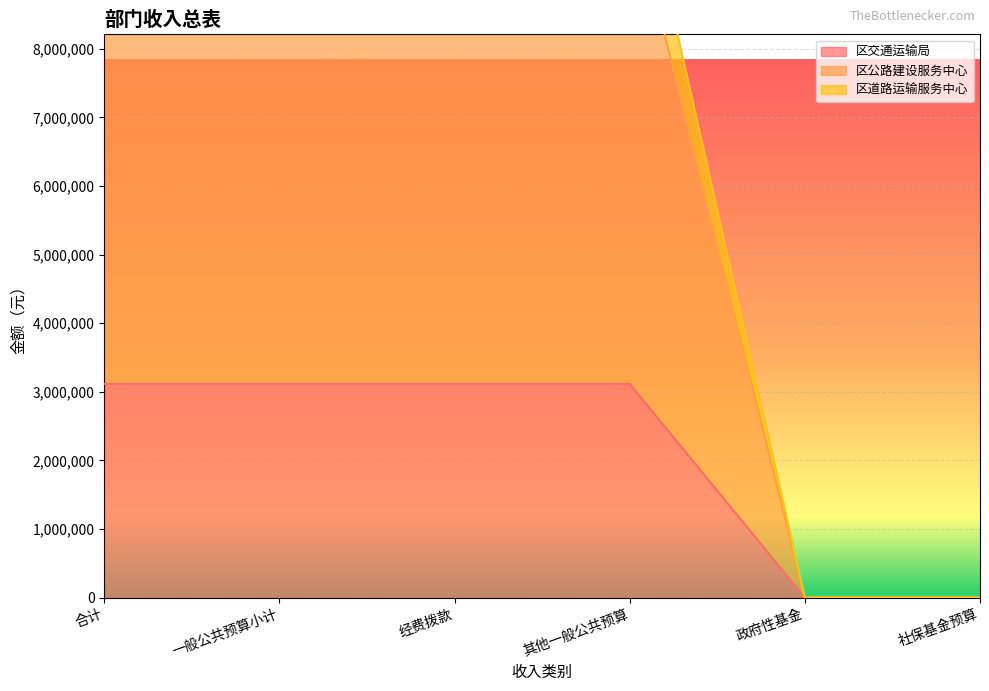

Which category has the lowest value in the 区公路建设服务中心 series?

政府性基金